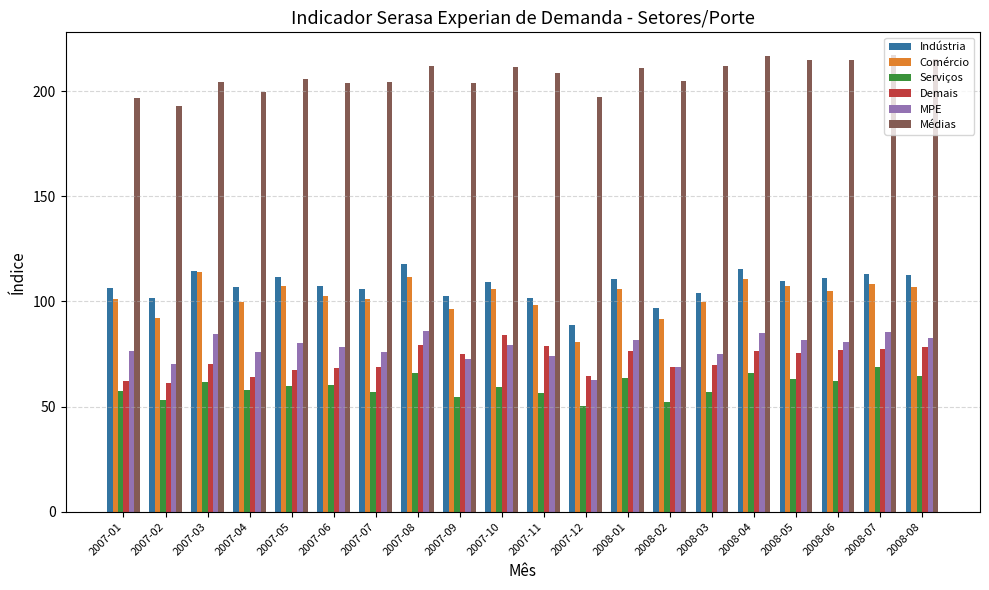

What is the difference between the highest and lowest values at 2008-05?

151.9